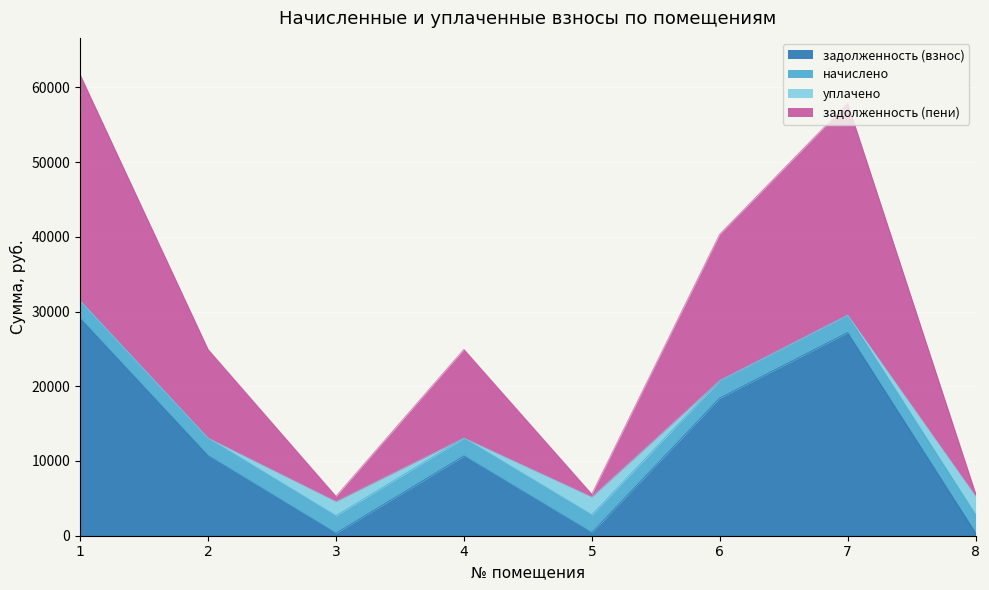

True or false: задолженность (взнос) and задолженность (пени) intersect in this chart.

False